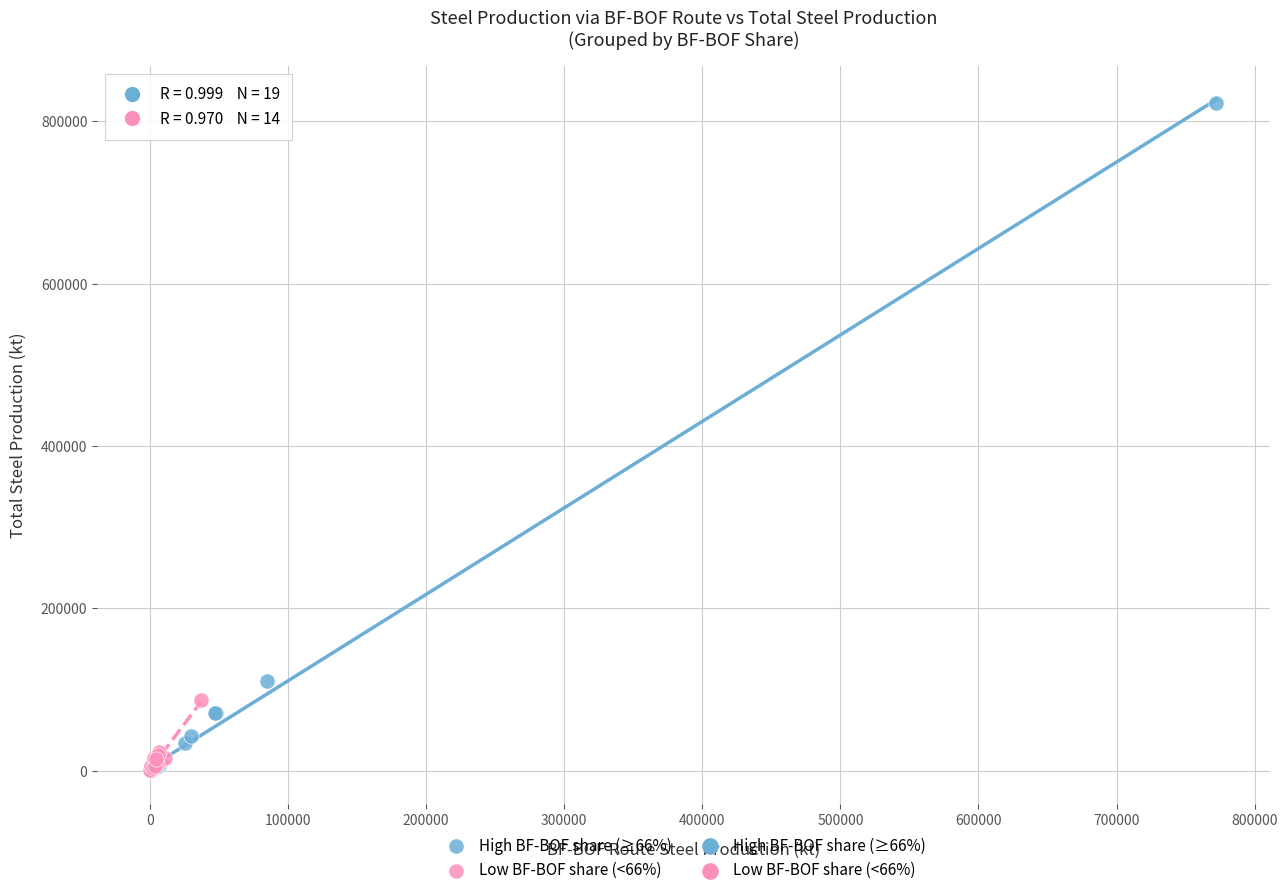

Which series has the largest Y range (max minus min)?

High BF-BOF share (≥66%)